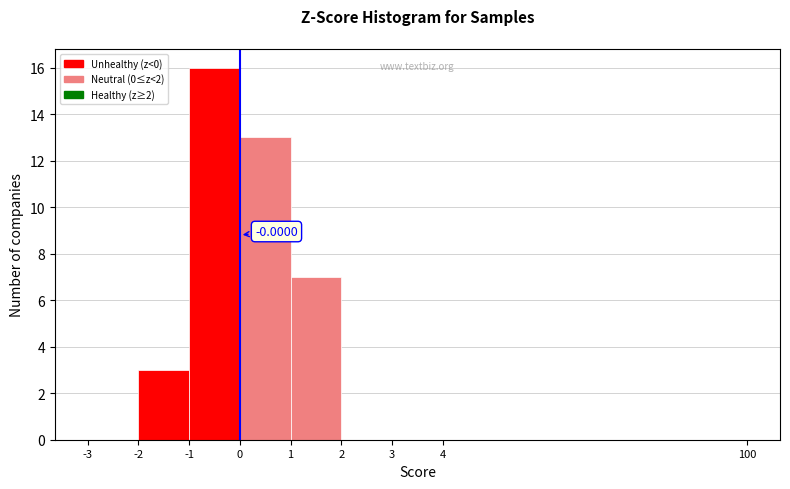

What is the change in value from 1 to 3?

-7